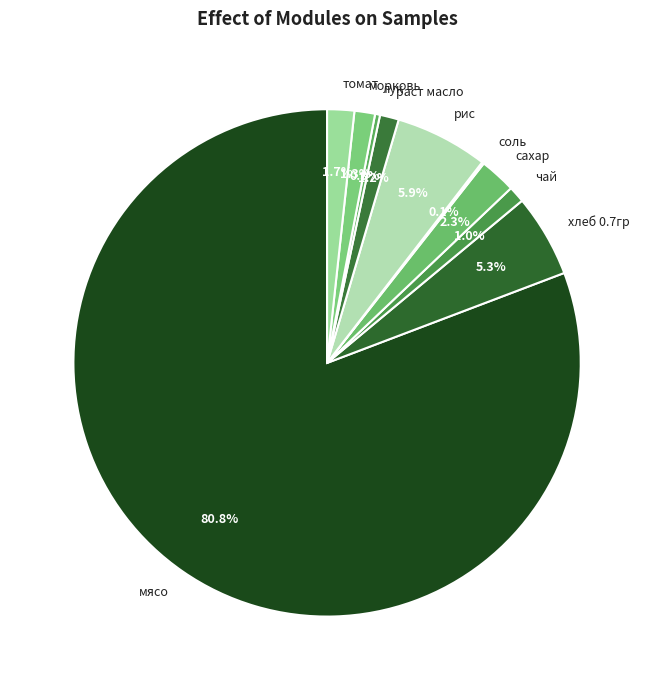

How much of the chart is everything except томат?

98.3%